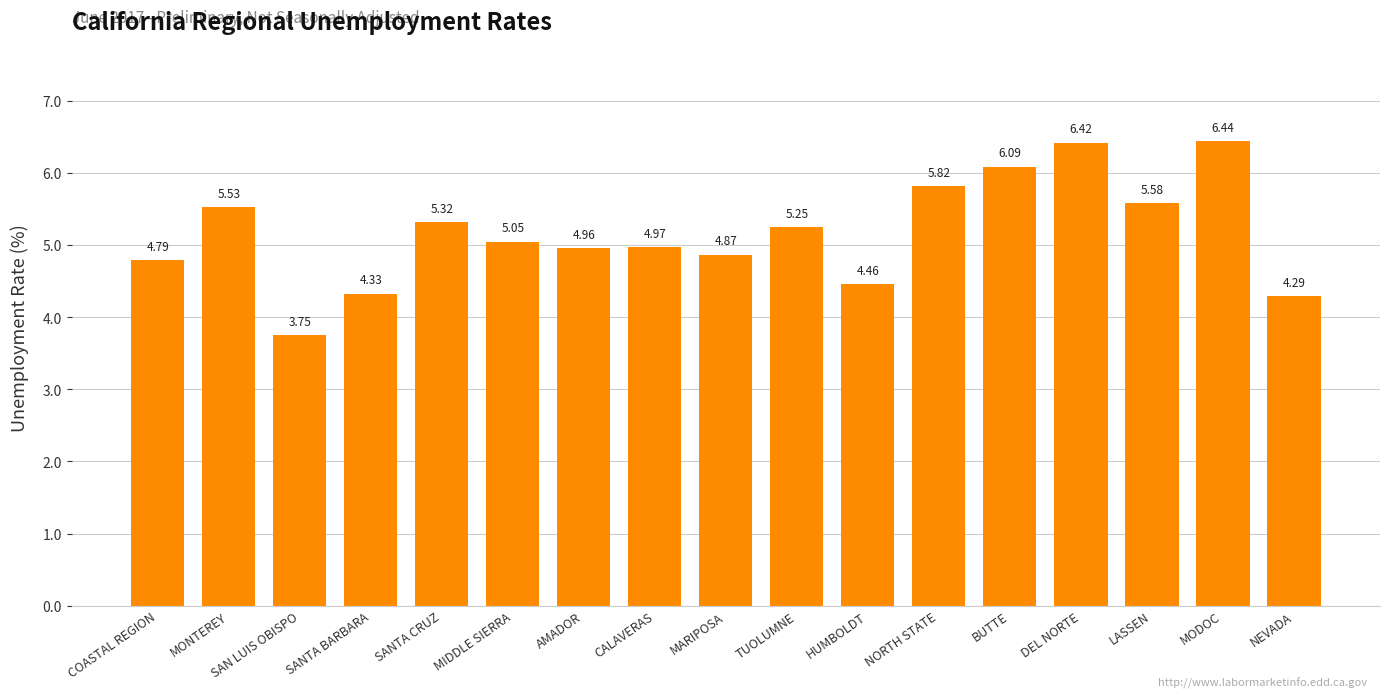

True or false: the data shows 1.7 at SANTA BARBARA.

False